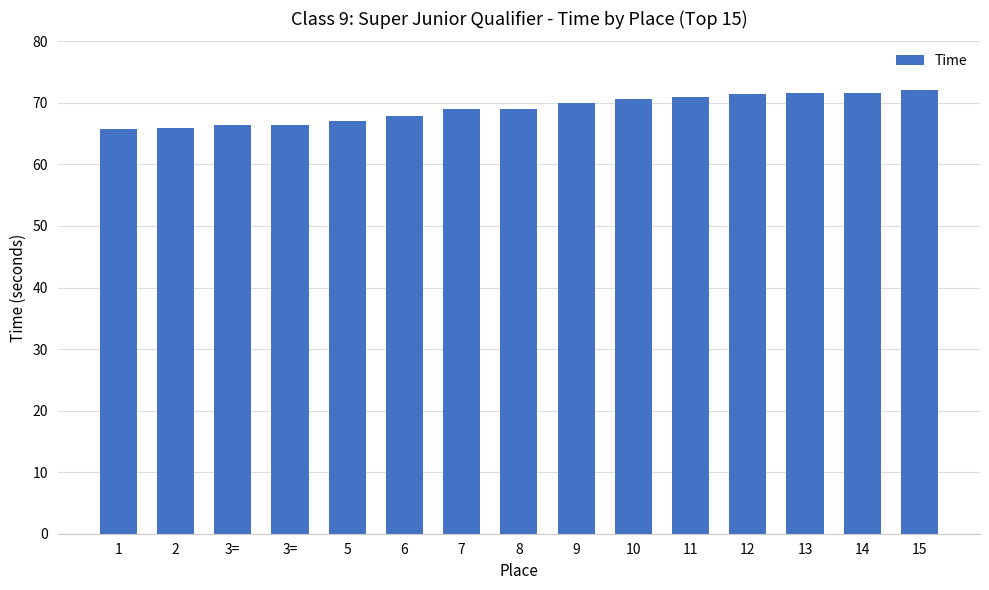

Is it true that the value at 13 is 71.6?

True